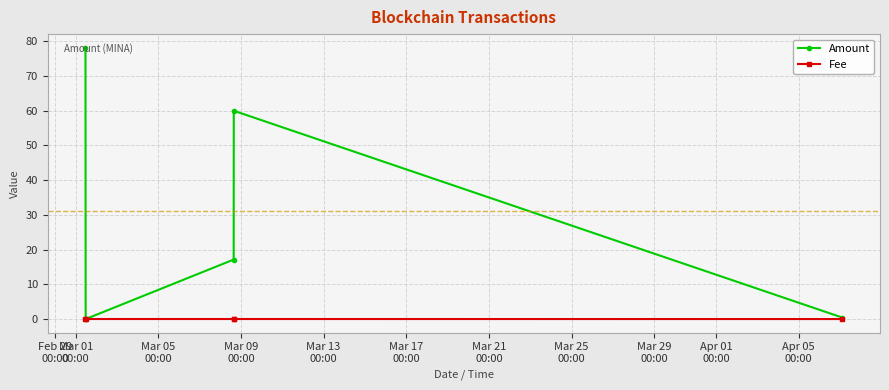

How many values in the Amount series are below 17?

2